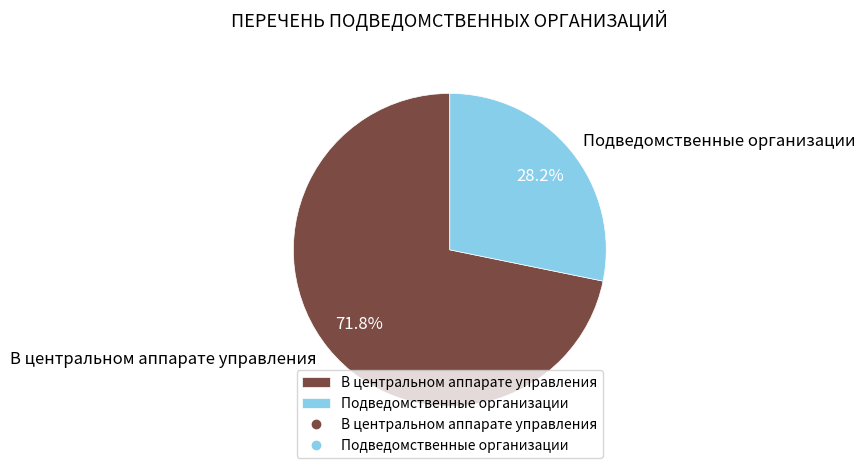

How many slices are in this pie chart?

2